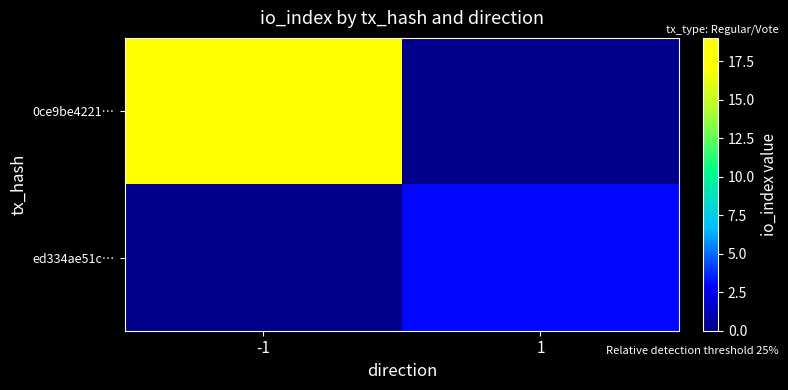

At how many categories does at least one series exceed 11?

1